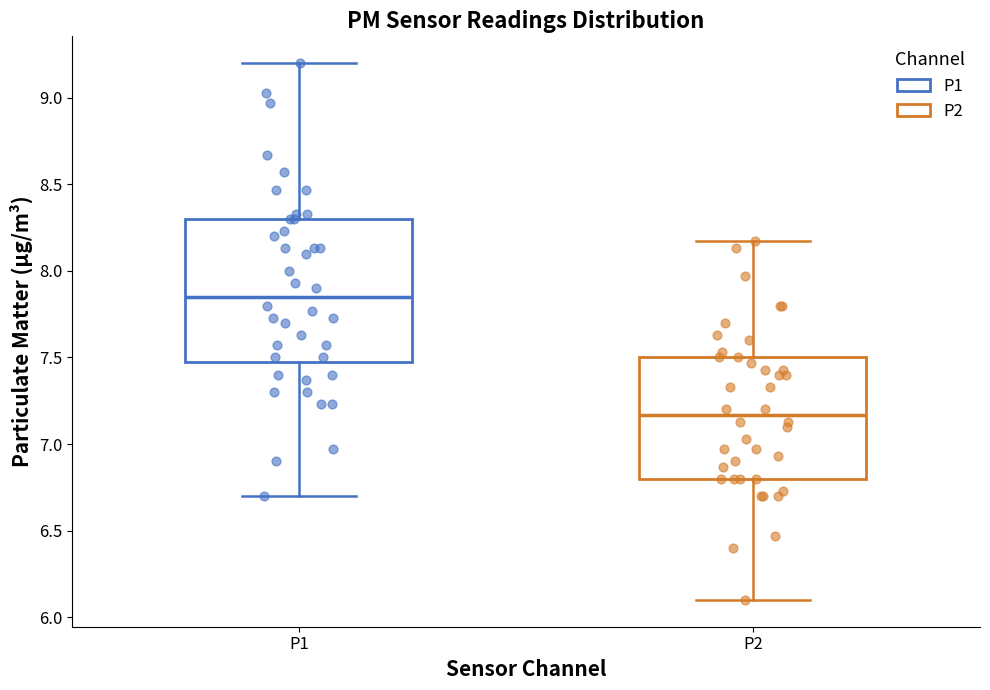

Which box has the lowest median line?

P2